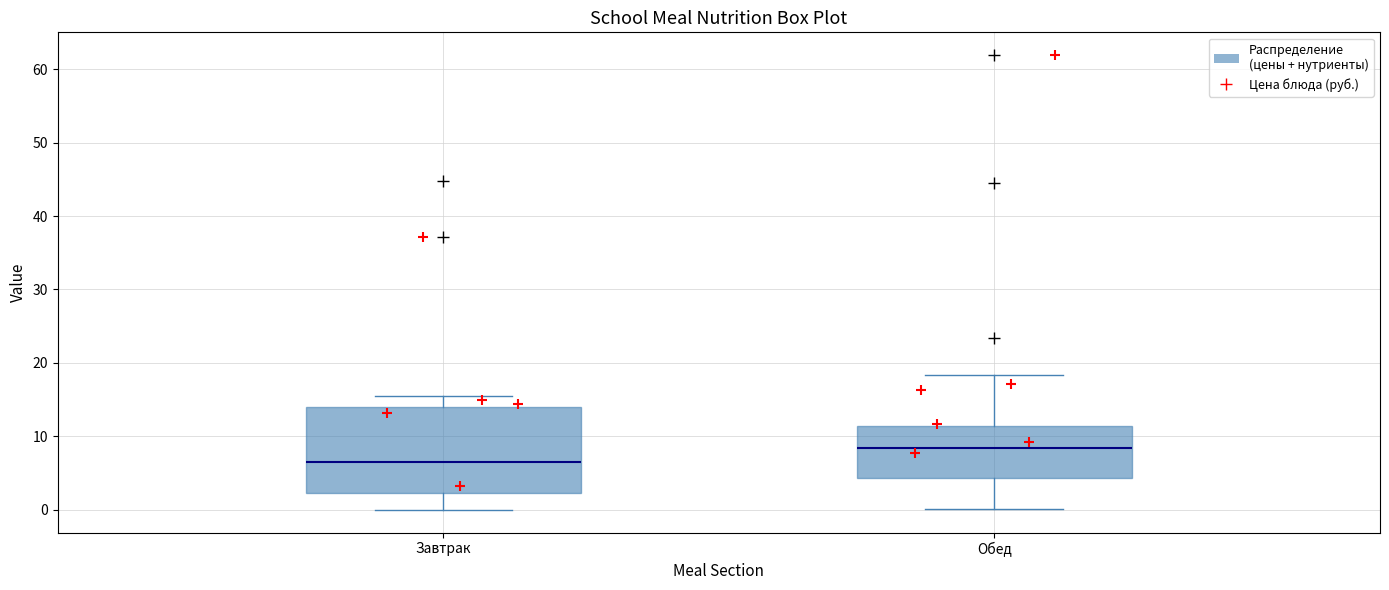

Where does the upper whisker of the box for Завтрак end on the y-axis? The values are not printed on the chart, so give them approximately, as read against the axis.

15